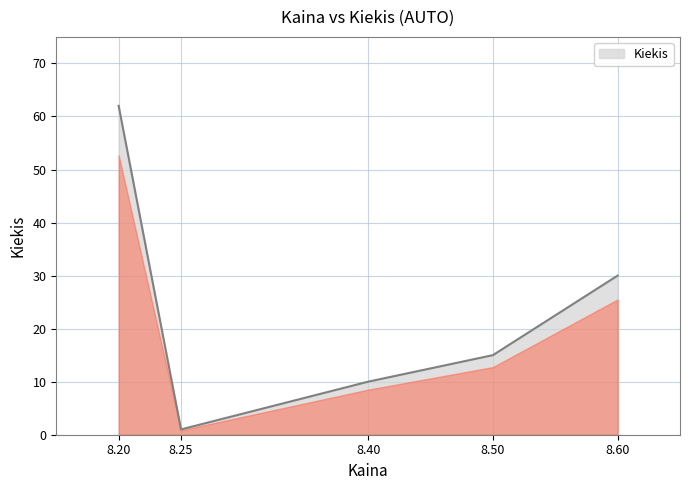

True or false: the data shows 7 at 8.60.

False